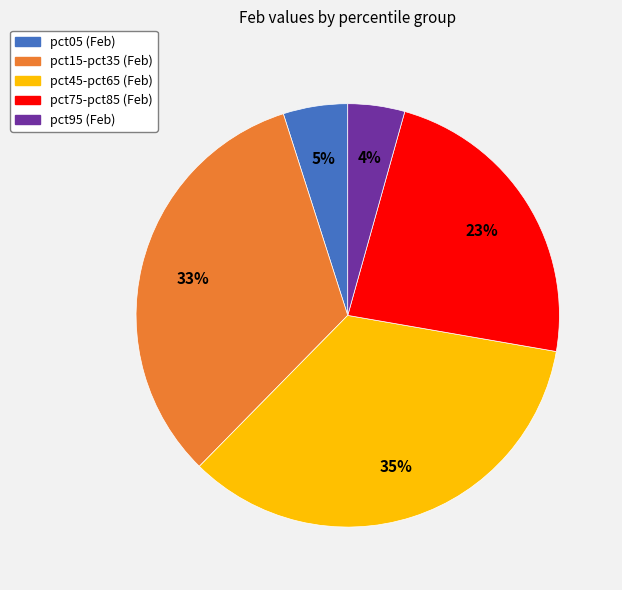

To the nearest percent, what is the average slice percentage?

20%